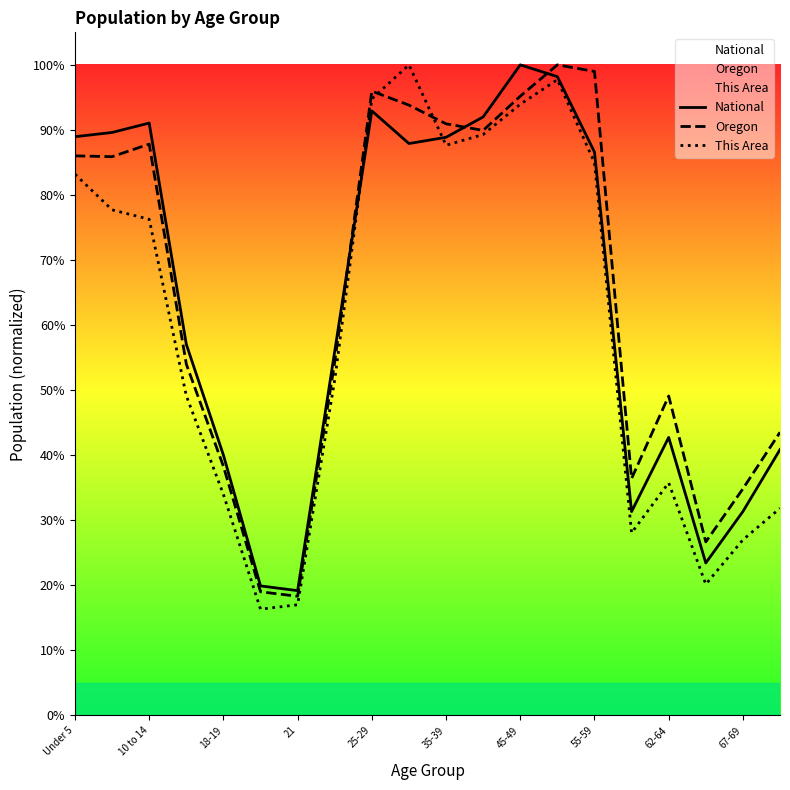

How many interior local peaks does the National series have?

4